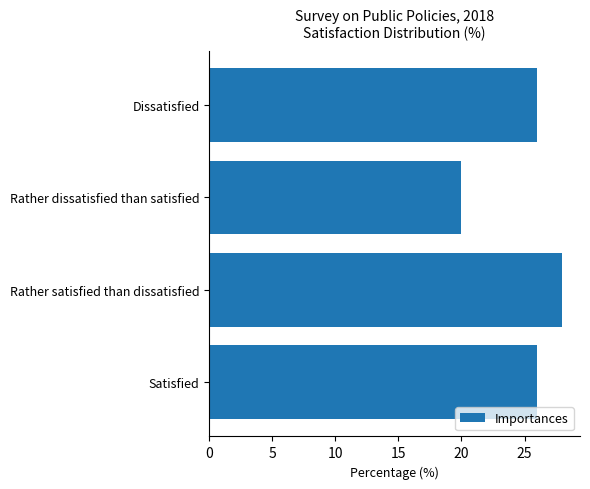

The value at Rather dissatisfied than satisfied is 6. True or false?

False